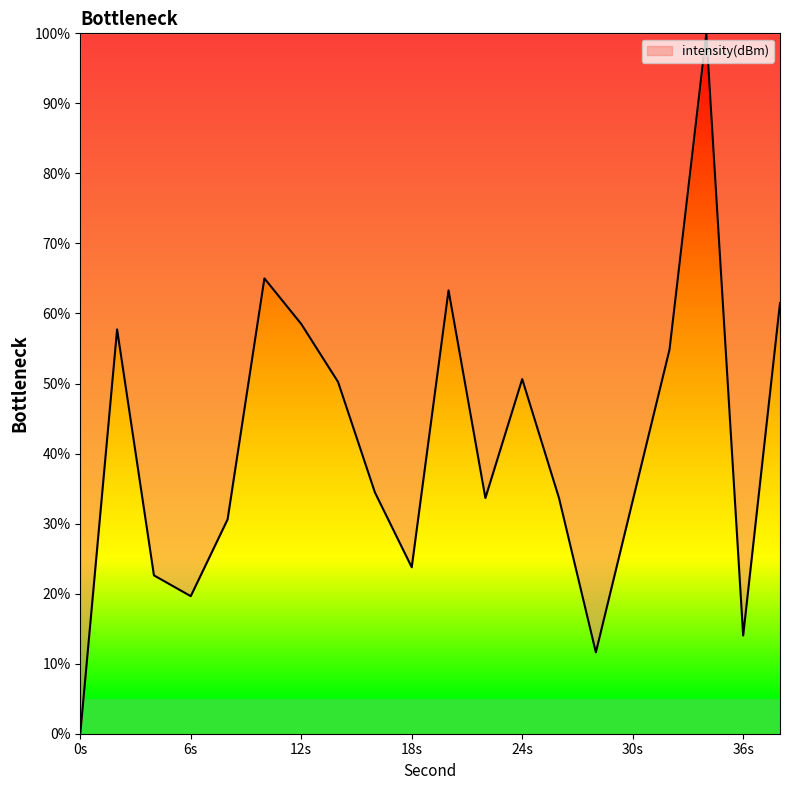

What is the maximum value shown in the chart?

100.0